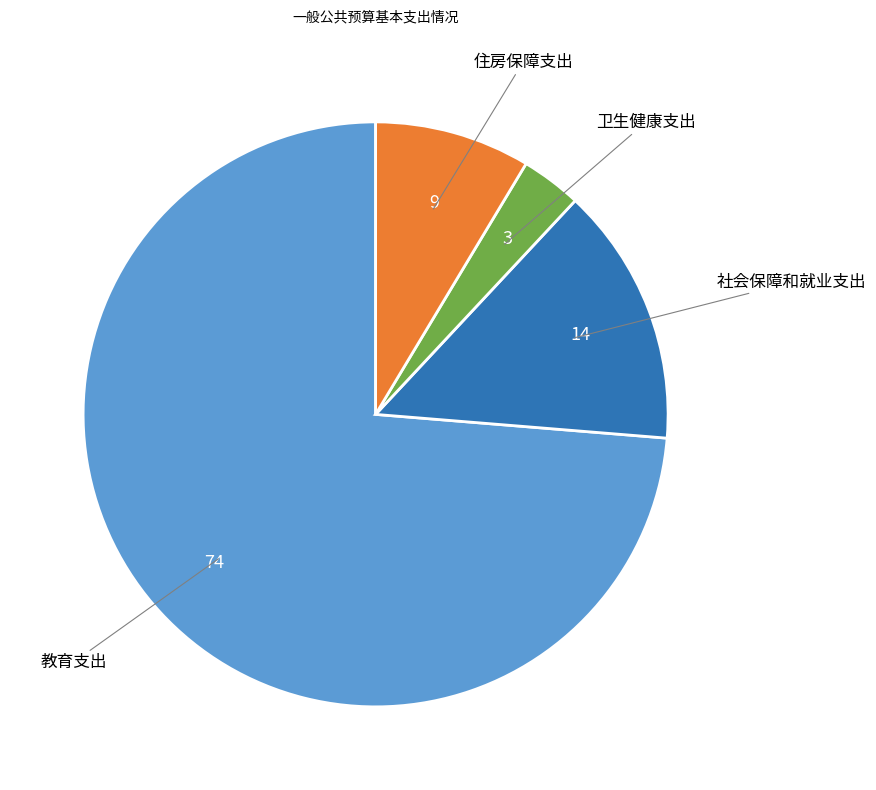

What is the ratio of the value at 教育支出 to the value at 卫生健康支出?

22.0